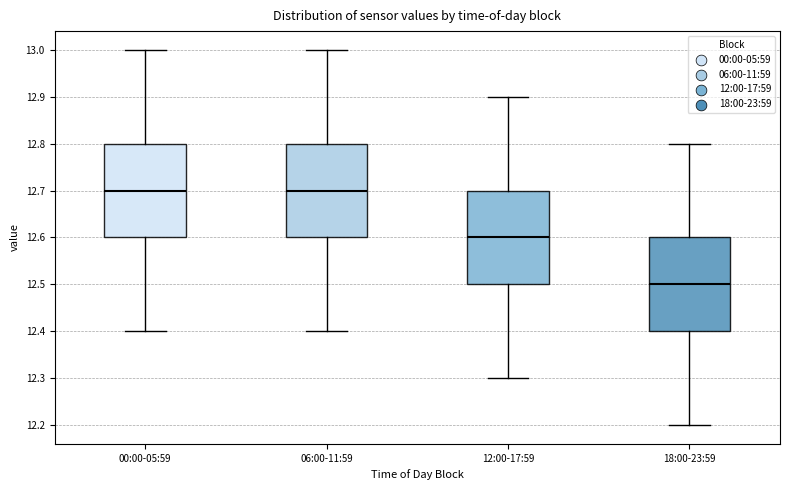

Reading left to right, read every box against the y-axis: the position of its median line, the range the box covers, and the ends of its whiskers. The values are not printed on the chart, so give them approximately, as read against the axis.

00:00-05:59: median 12.7, box 12.6 to 12.8, whiskers 12.4 to 13.0
06:00-11:59: median 12.7, box 12.6 to 12.8, whiskers 12.4 to 13.0
12:00-17:59: median 12.6, box 12.5 to 12.7, whiskers 12.3 to 12.9
18:00-23:59: median 12.5, box 12.4 to 12.6, whiskers 12.2 to 12.8